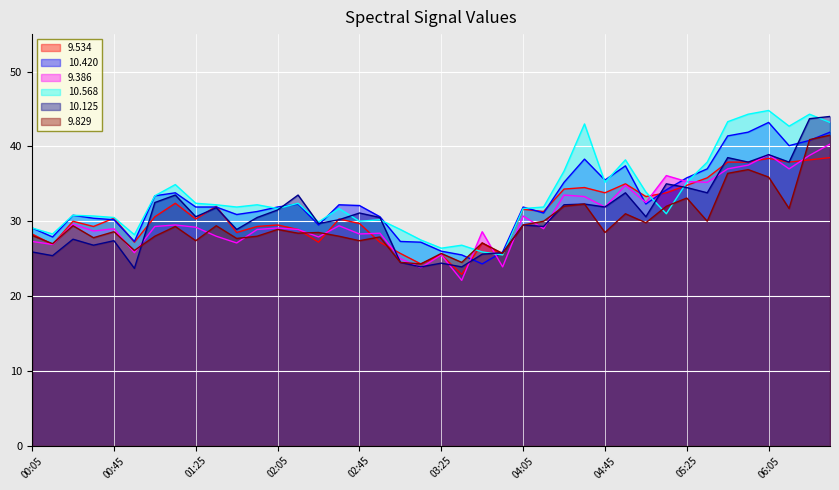

What are all the series names shown in the legend?

9.534, 10.420, 9.386, 10.568, 10.125, 9.829